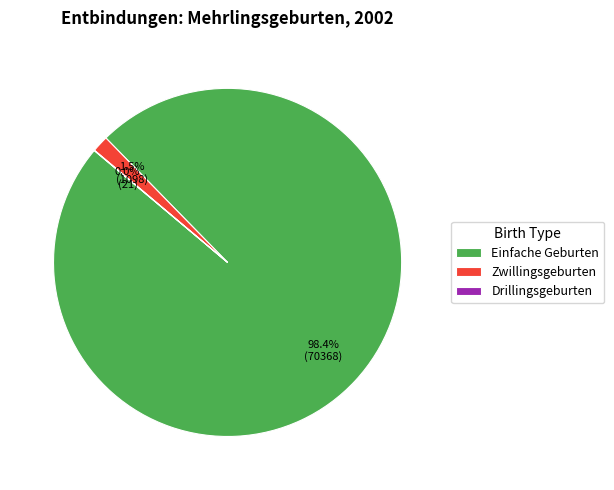

Does any single category account for the majority?

Yes